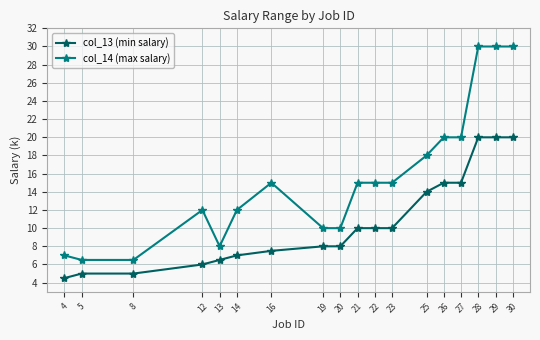

The value of col_13 (min salary) at 13 is 6.5. True or false?

True